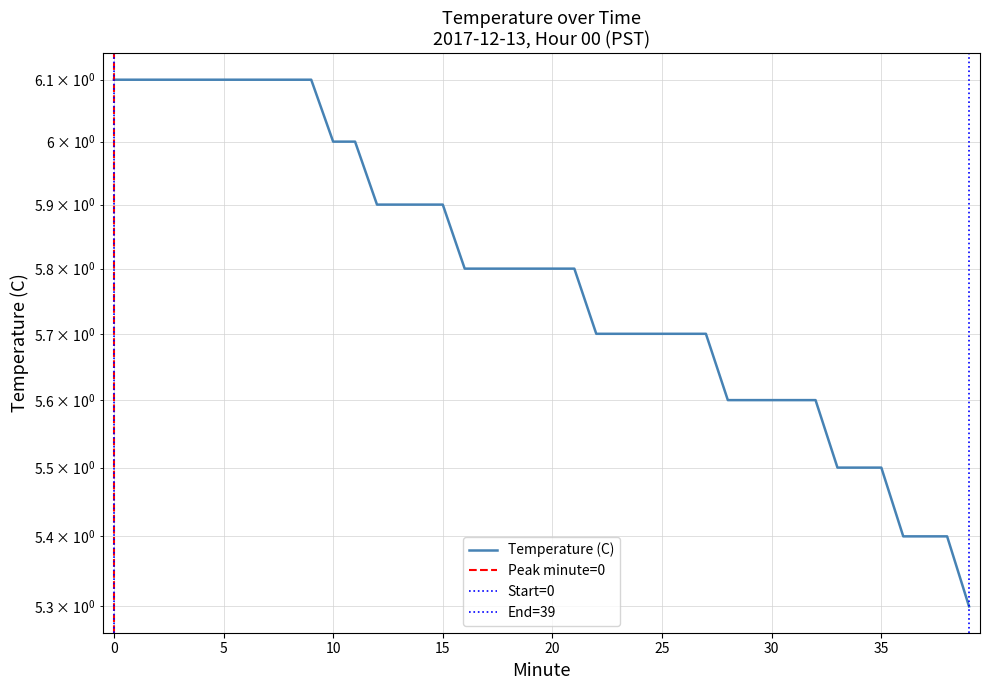

The chart shows a value of 5.6 at 32. True or false?

True